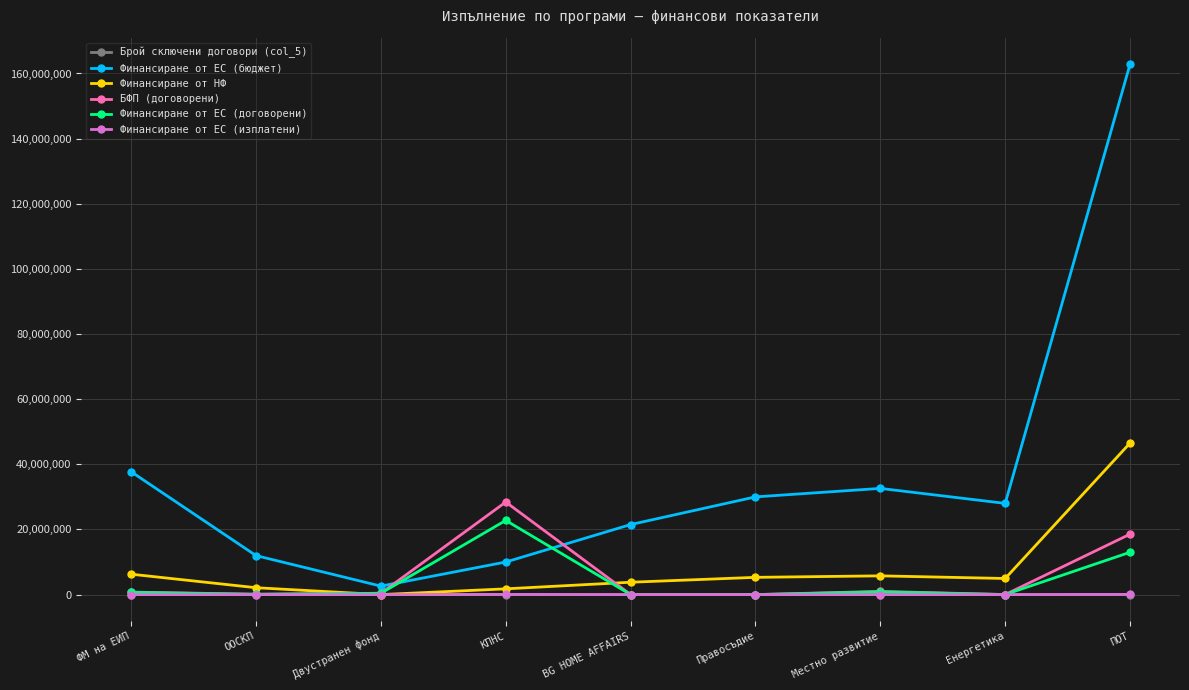

How many lines are shown in the chart?

6